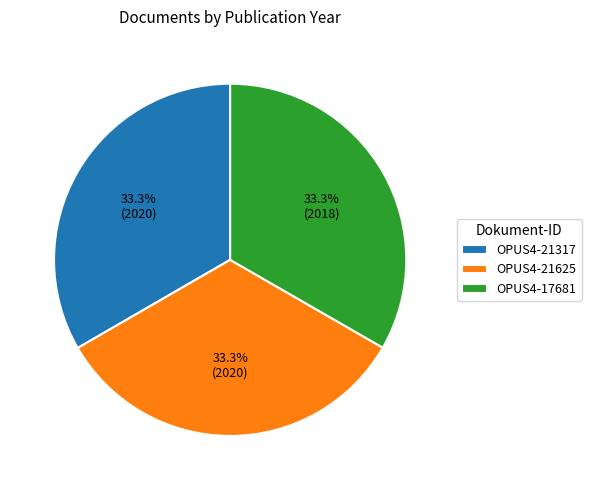

What portion of the pie excludes OPUS4-17681?

66.7%